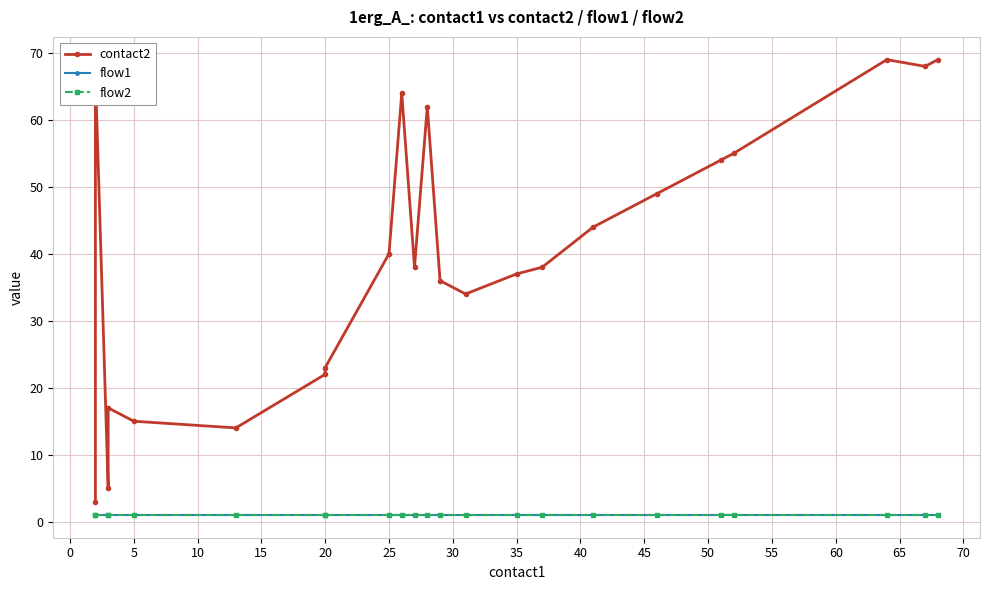

The value of flow1 at 5 is 1. True or false?

True